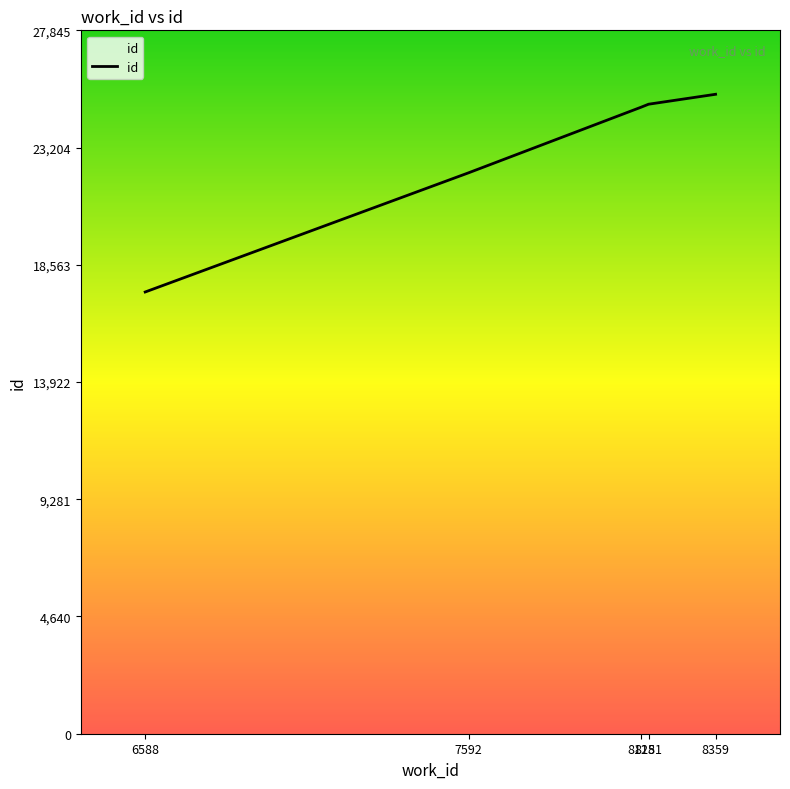

The chart shows a value of 24959 at 6588. True or false?

False